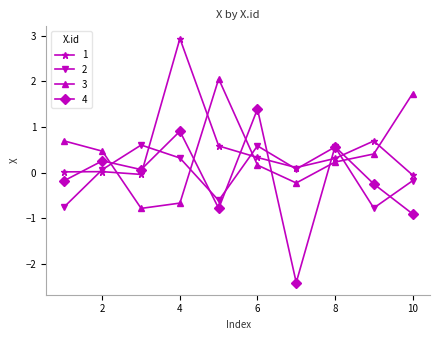

Which series has the largest range (max minus min)?

4